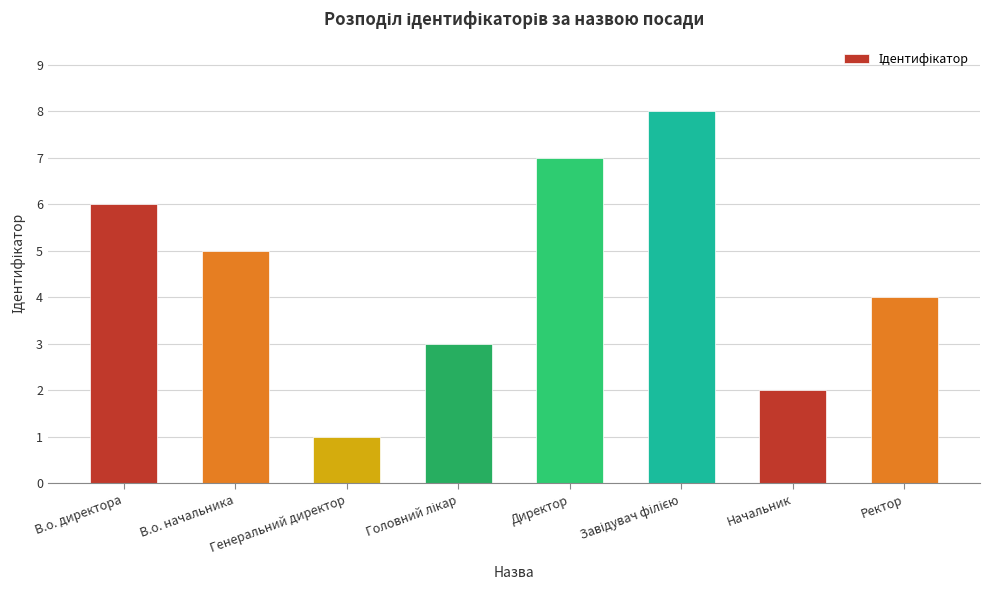

What is the label of the 7th bar from the left?

Начальник